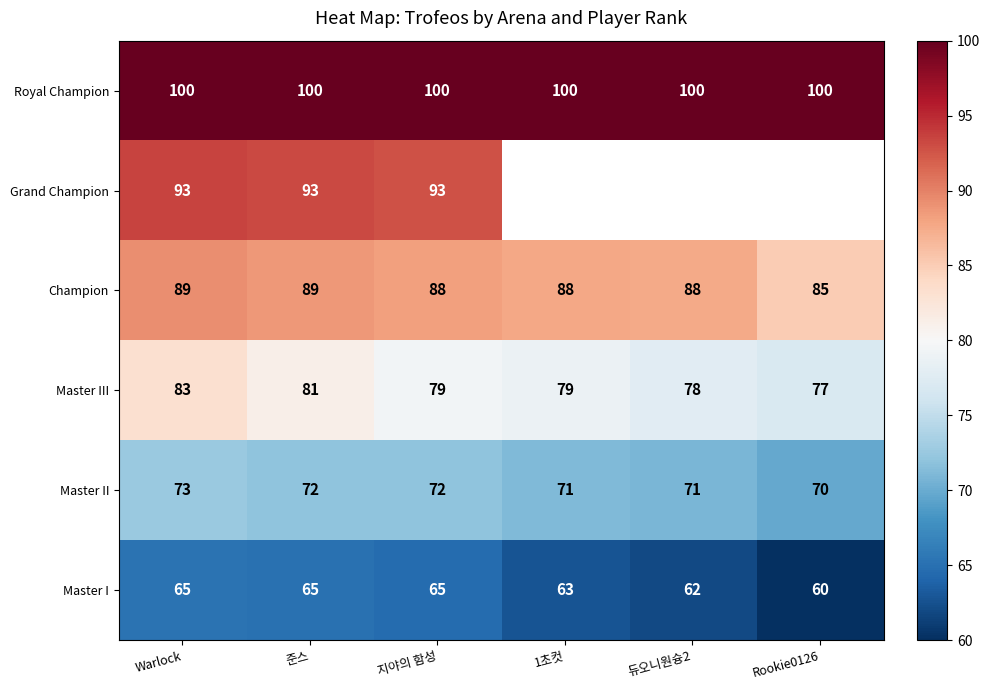

At which label does Champion first exceed 88?

Warlock